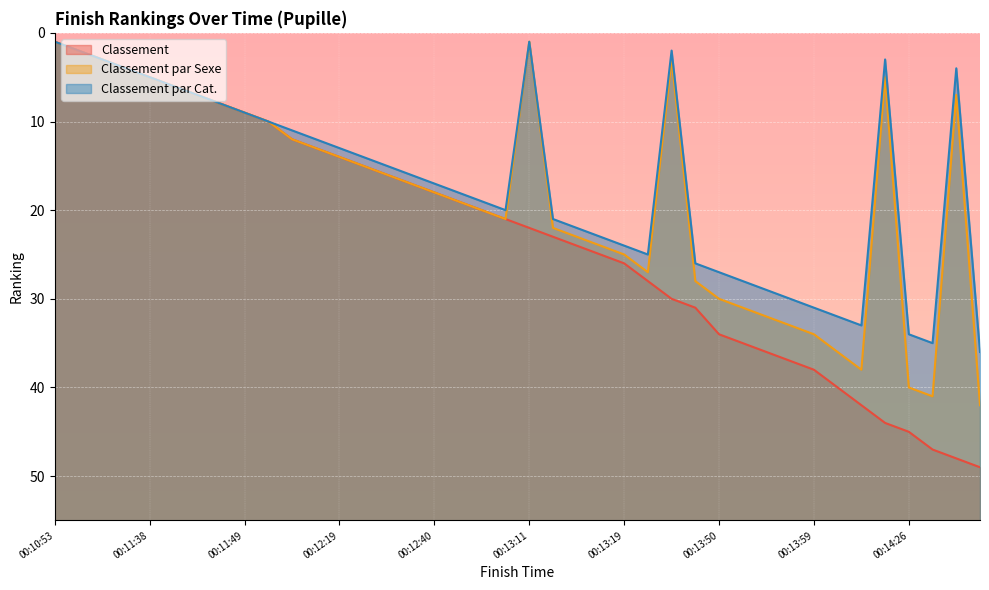

Reading right to left, transcribe all the data shown in this chart.

Classement: 49	48	47	45	44	42	40	38	37	36	35	34	31	30	28	26	25	24	23	22	21	20	19	18	17	16	15	14	13	12	10	9	8	7	6	5	4	3	2	1
Classement par Sexe: 42	7	41	40	5	38	36	34	33	32	31	30	28	3	27	25	24	23	22	1	21	20	19	18	17	16	15	14	13	12	10	9	8	7	6	5	4	3	2	1
Classement par Cat.: 36	4	35	34	3	33	32	31	30	29	28	27	26	2	25	24	23	22	21	1	20	19	18	17	16	15	14	13	12	11	10	9	8	7	6	5	4	3	2	1